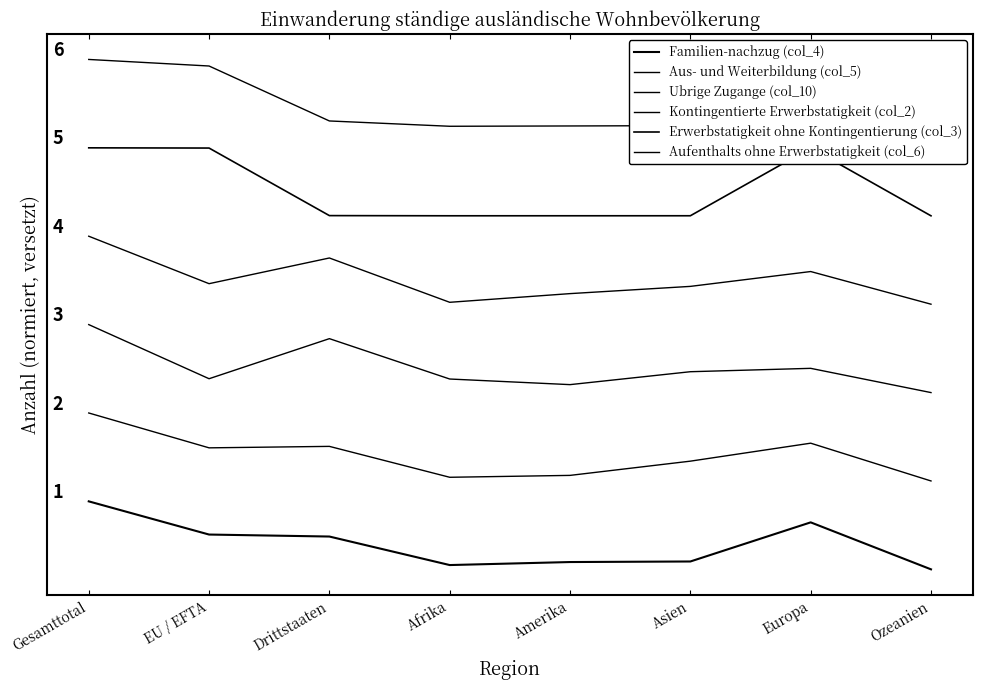

True or false: Aus- und Weiterbildung (col_5) and Erwerbstatigkeit ohne Kontingentierung (col_3) cross at least once.

False